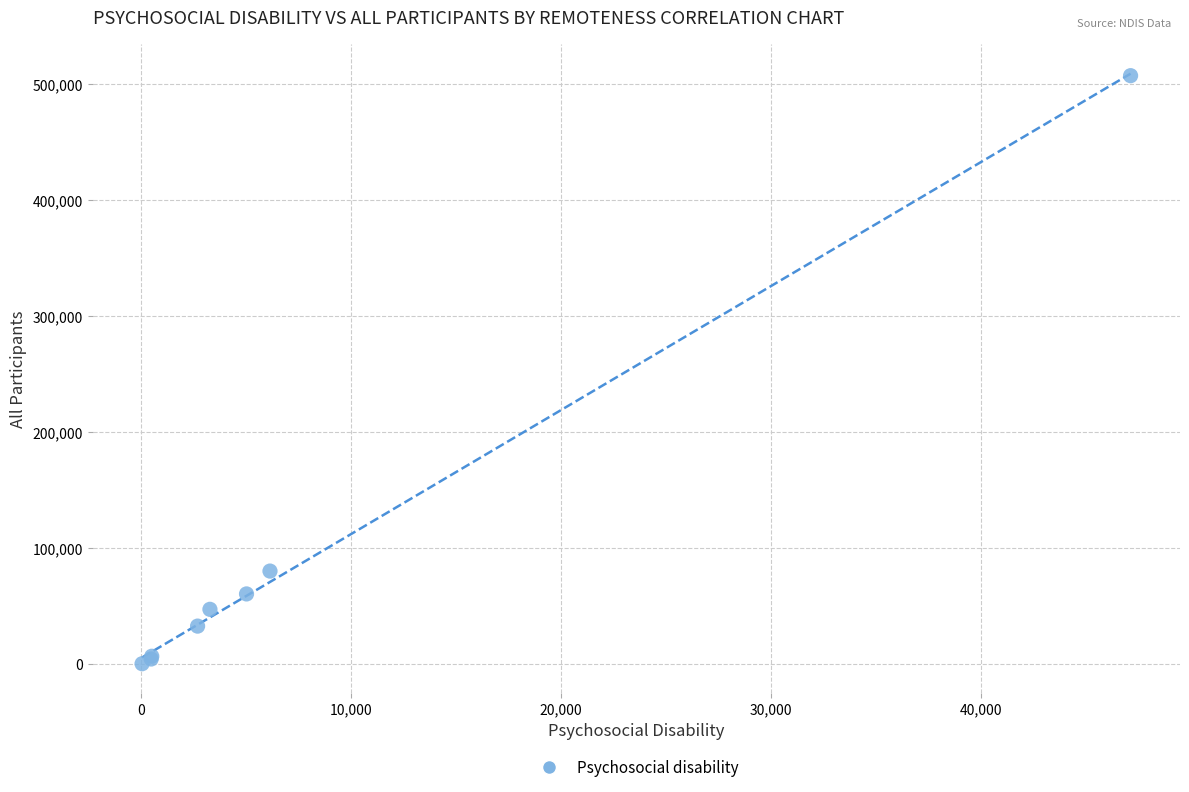

What Y value in the scatter plot is closest to 253745?

80197